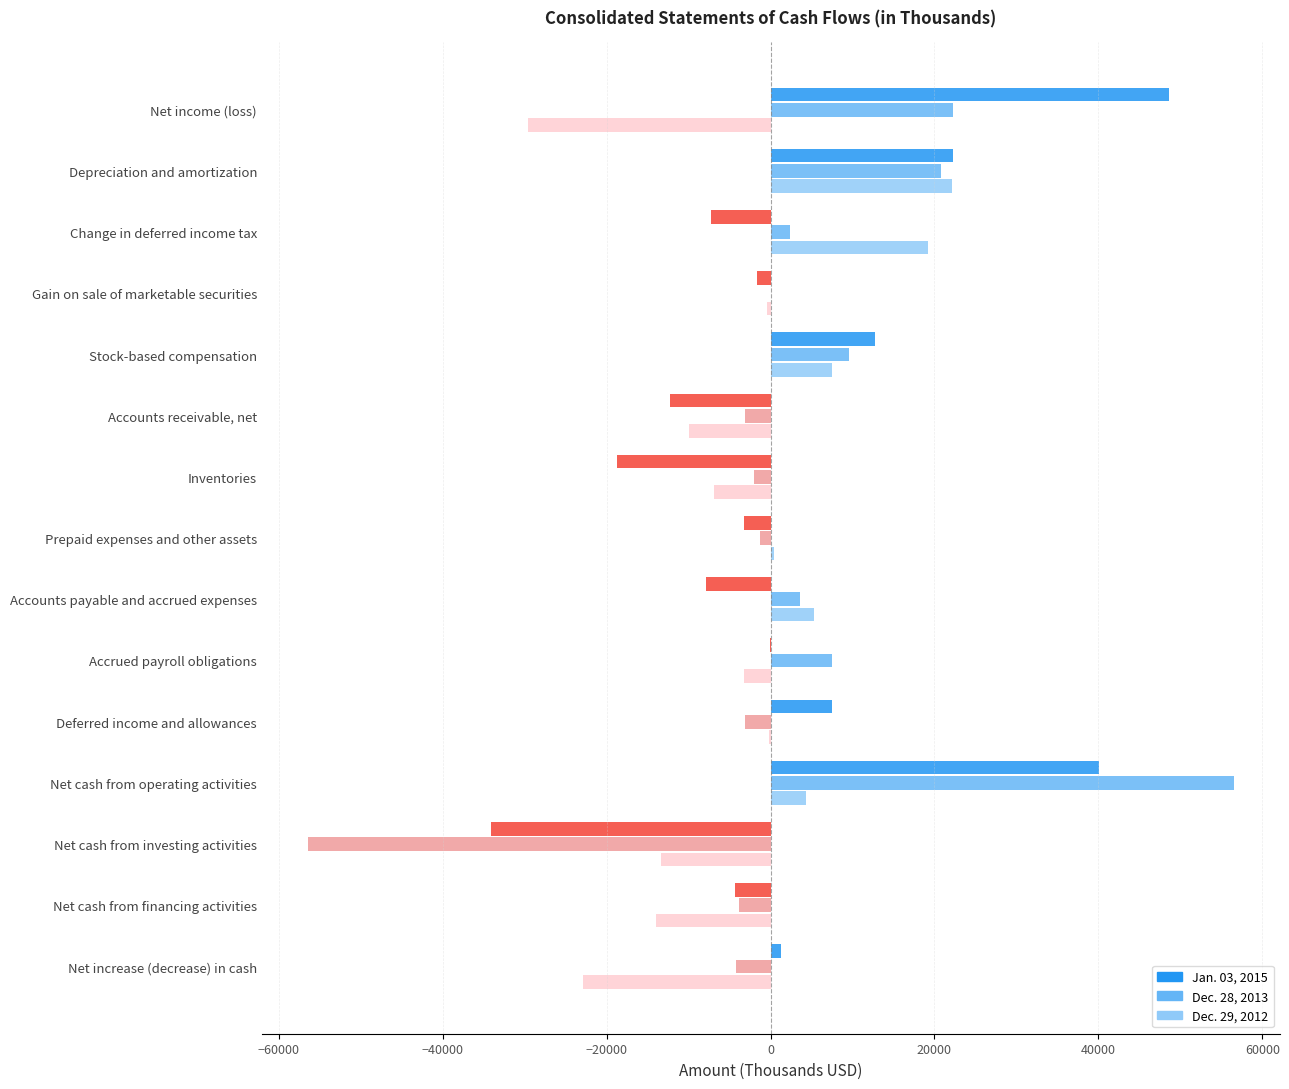

Which series has the widest spread of values?

Dec. 28, 2013